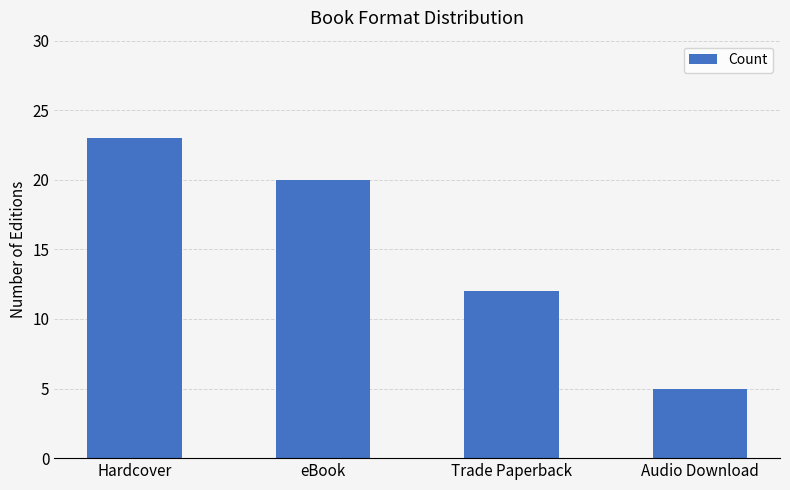

What is the difference between the second highest and second lowest values?

8